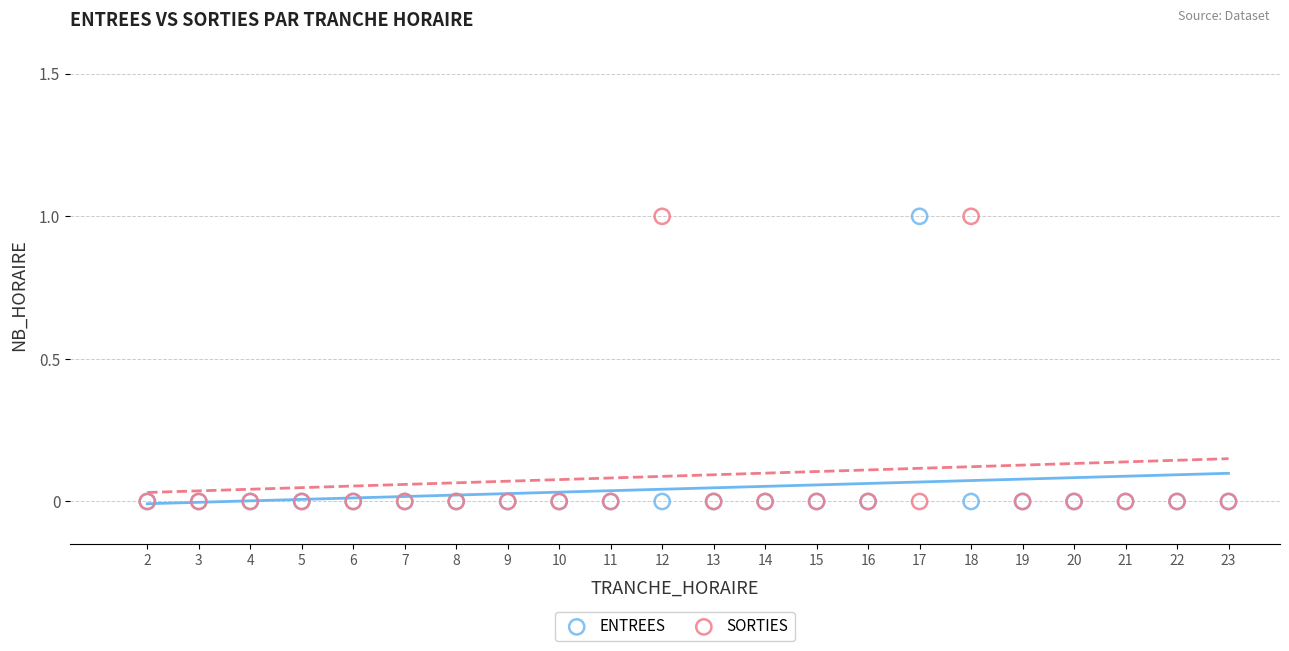

What are all the series names shown in the legend?

ENTREES, SORTIES